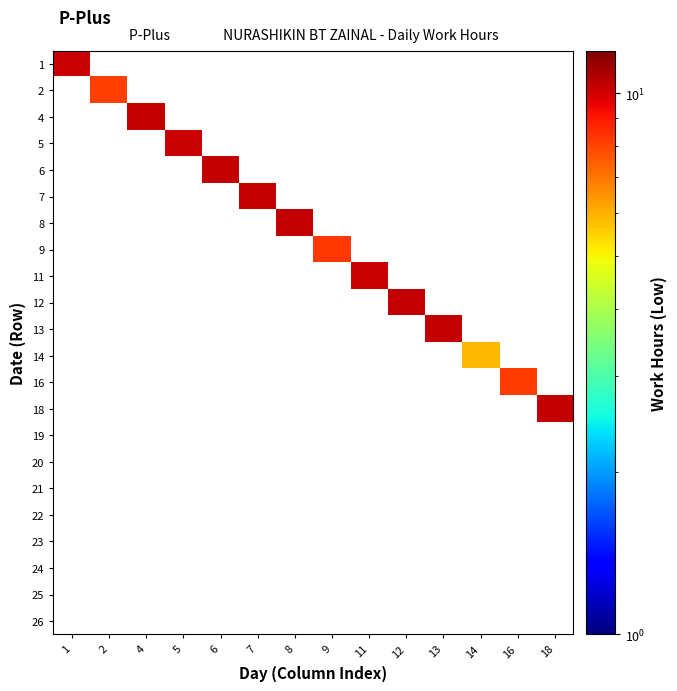

Which label corresponds to the smallest value in the chart?

2